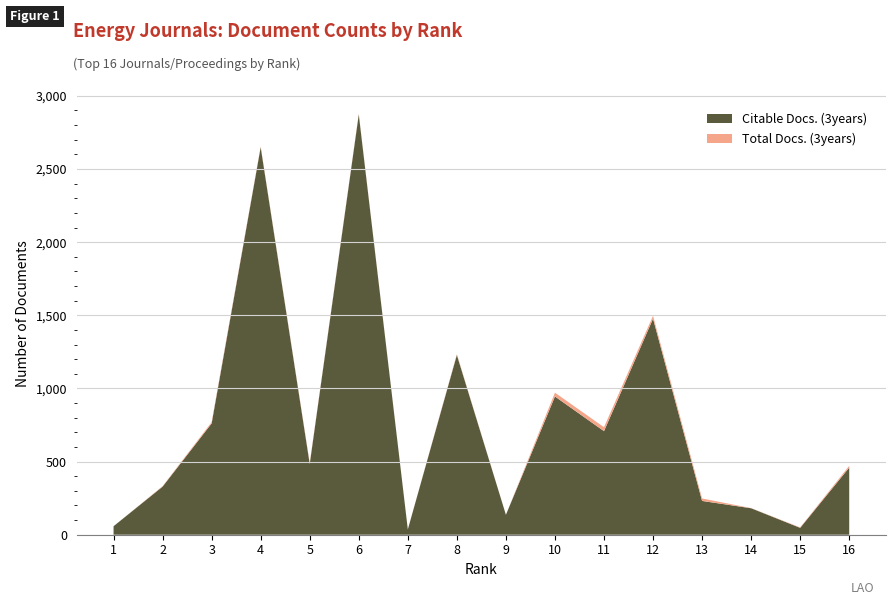

Reading left to right, what are all the values shown in this chart?

Total Docs. (3years): 58	332	770	2654	490	2877	37	1234	136	971	735	1497	248	182	50	471
Citable Docs. (3years): 58	329	761	2649	484	2873	36	1229	136	945	708	1477	231	181	47	459